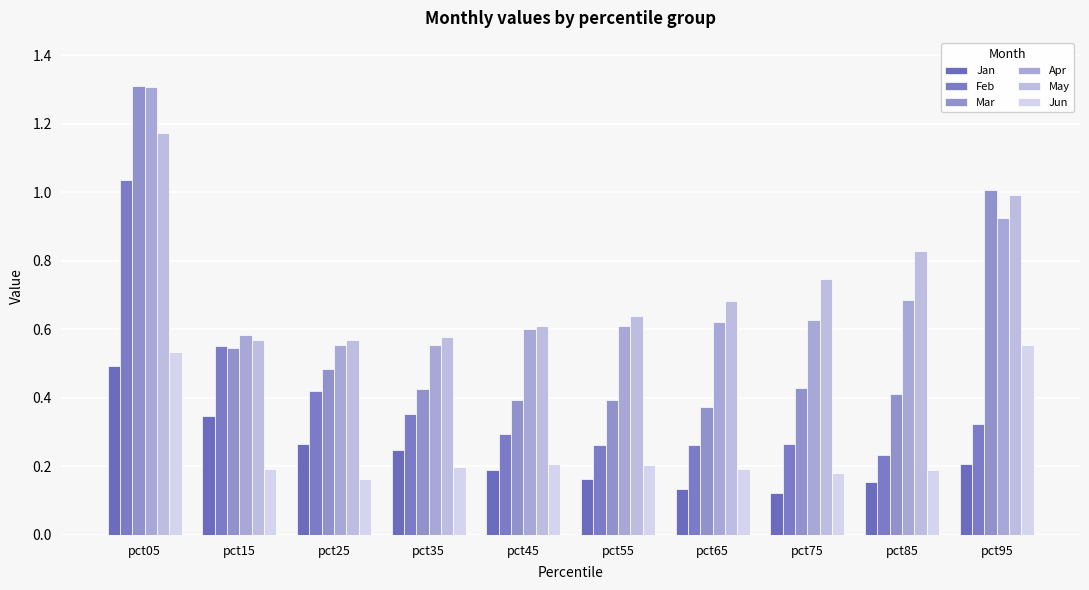

At which label is Jan closest to 0?

pct75